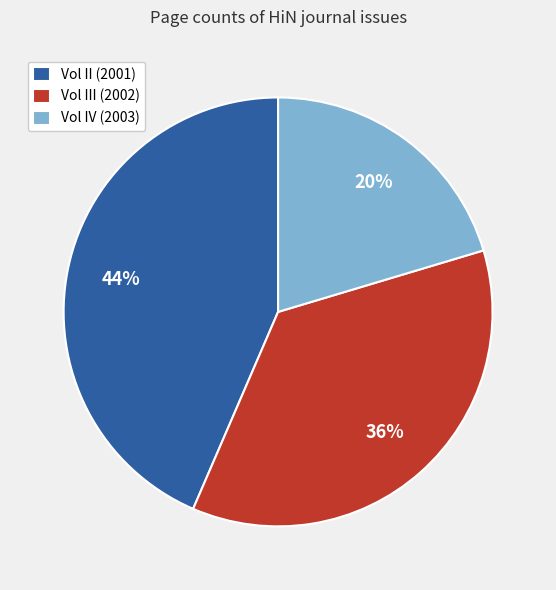

Is the sum of Vol III (2002) and Vol IV (2003) greater than half?

Yes